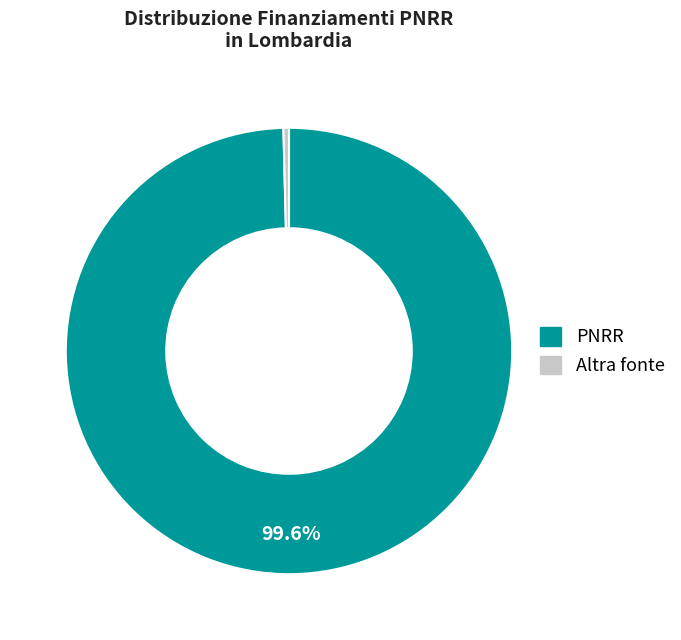

How many slices are in this pie chart?

2